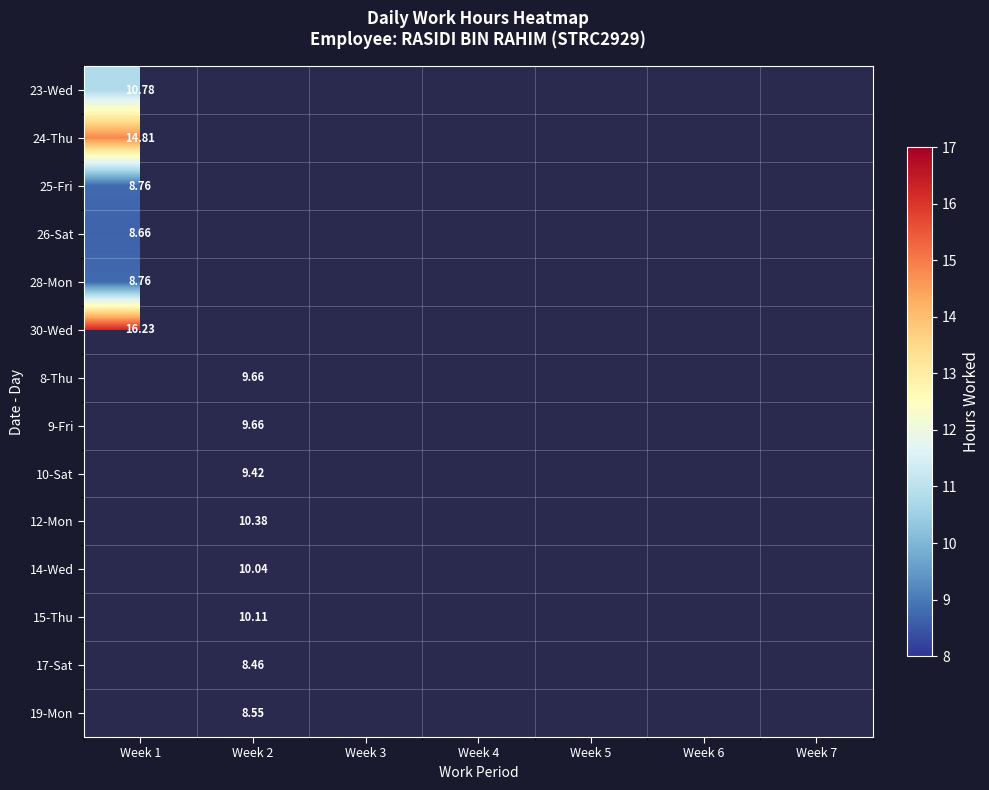

What is the minimum value for 30-Wed?

16.2